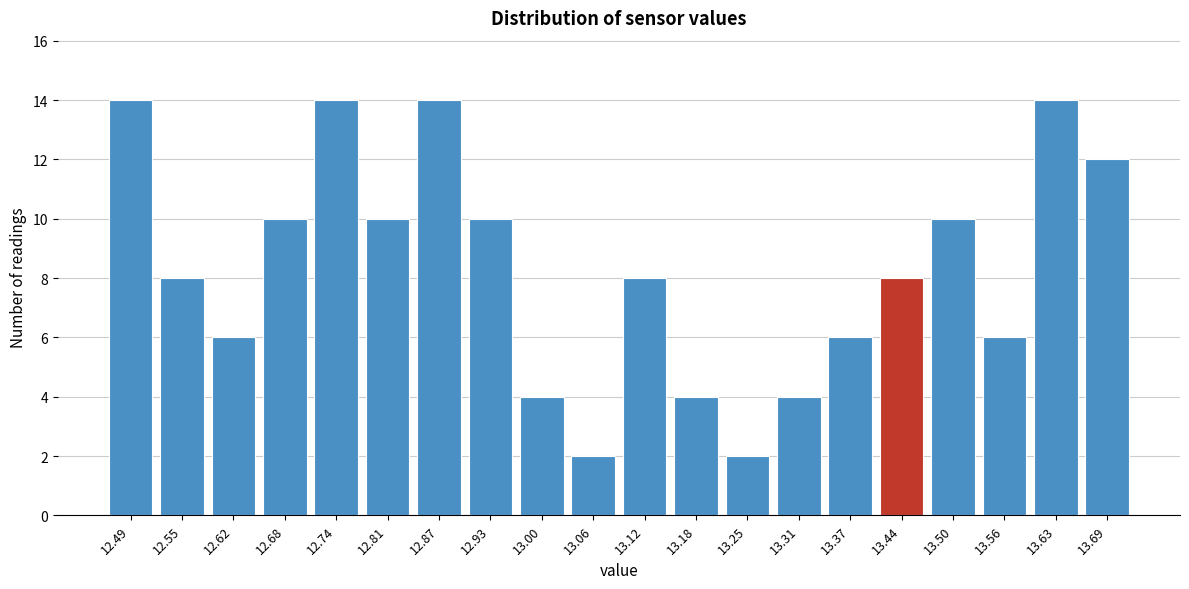

Reading right to left, list all the values displayed in this chart.

12	14	6	10	8	6	4	2	4	8	2	4	10	14	10	14	10	6	8	14